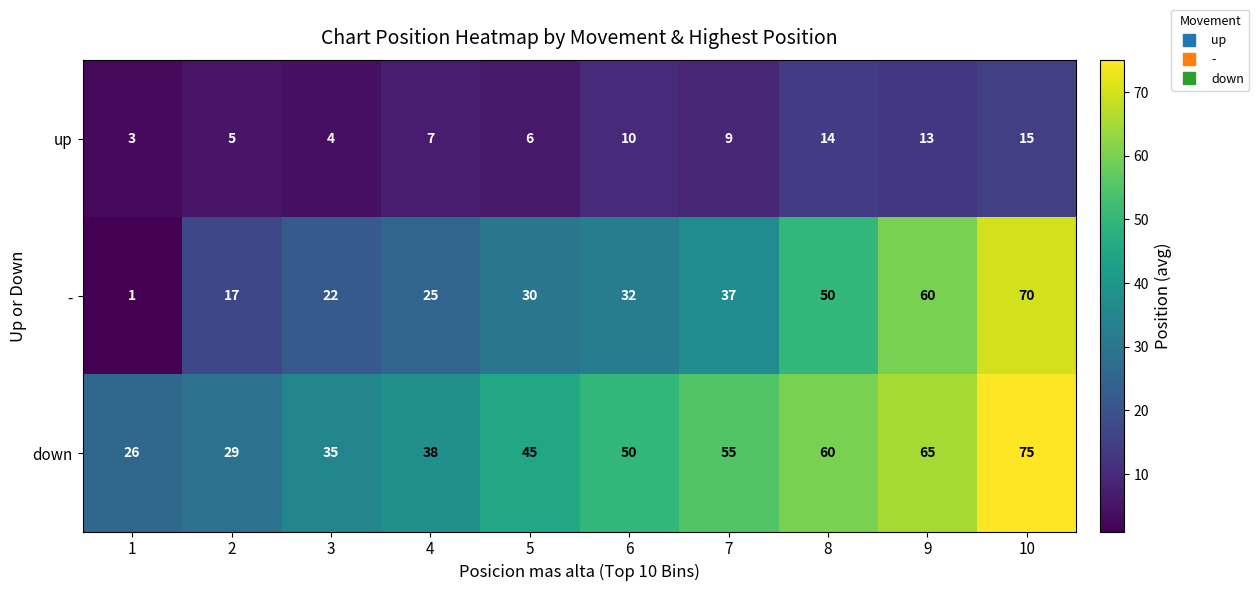

Where is - nearest to the value 35?

7